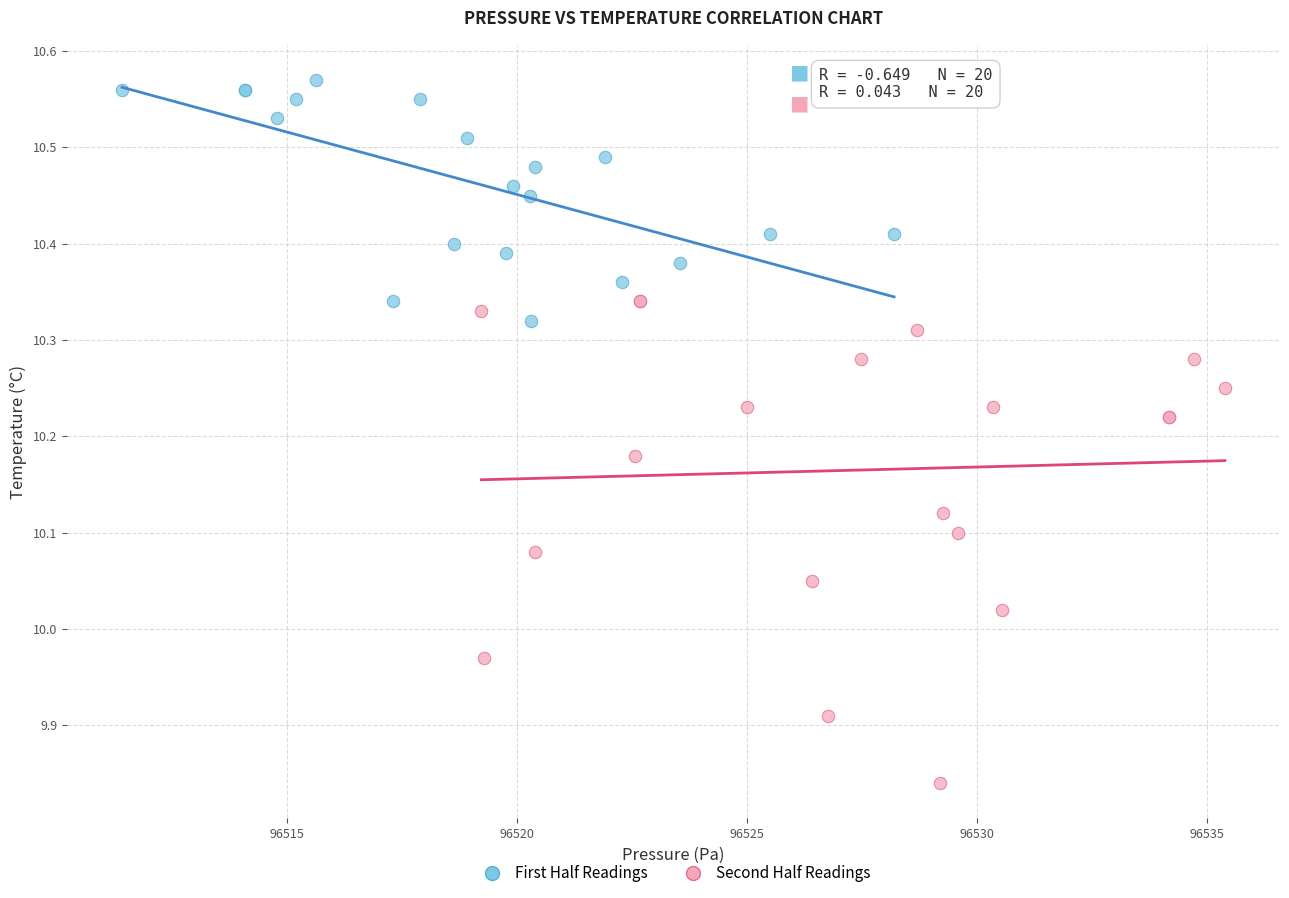

Which series contains the highest Y value?

First Half Readings